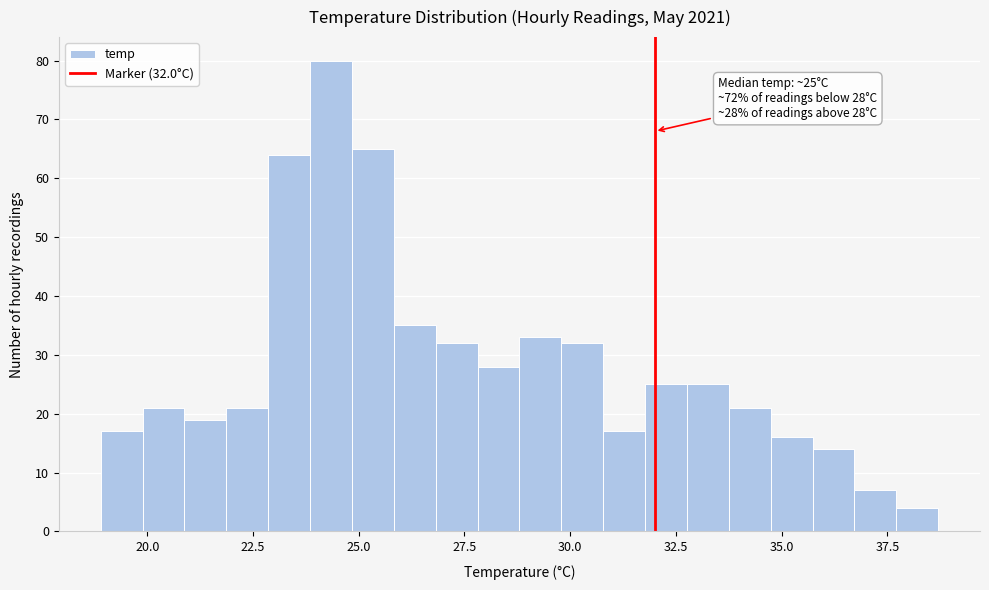

Around what value on the x-axis is the tallest bar? Give the approximate position of its centre, as read against the axis.

24.5